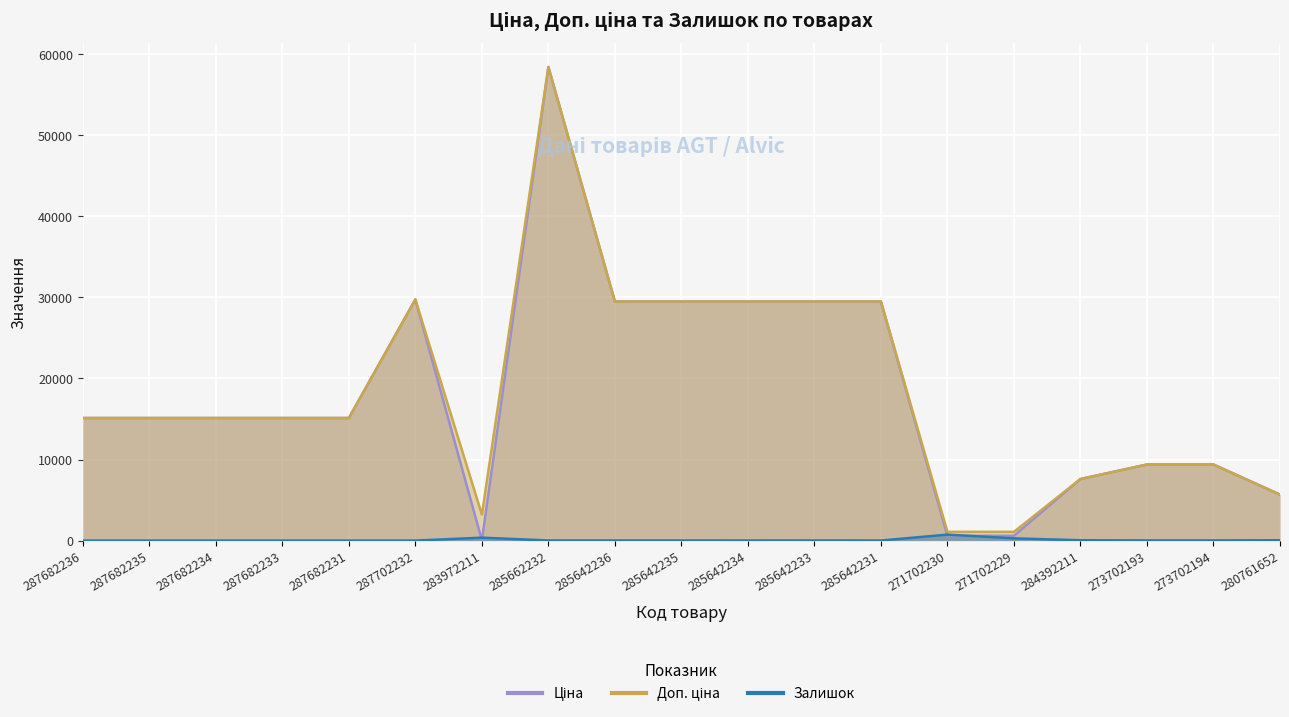

At which category is the sum across all series the highest?

285662232